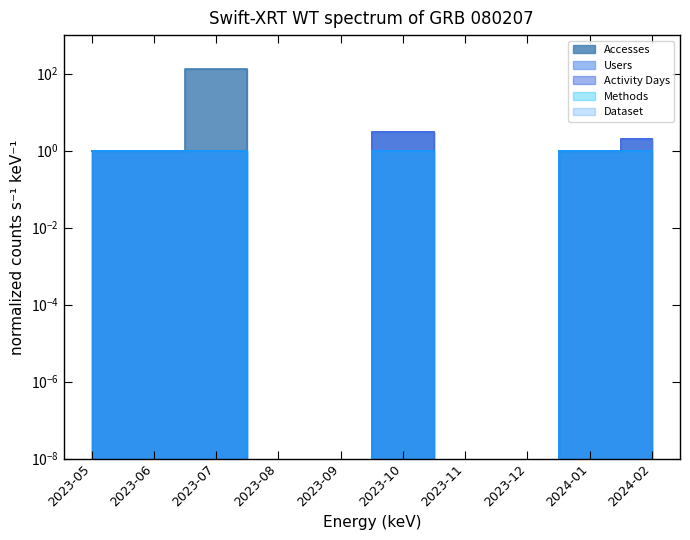

What is the average value of the Users series?

0.9